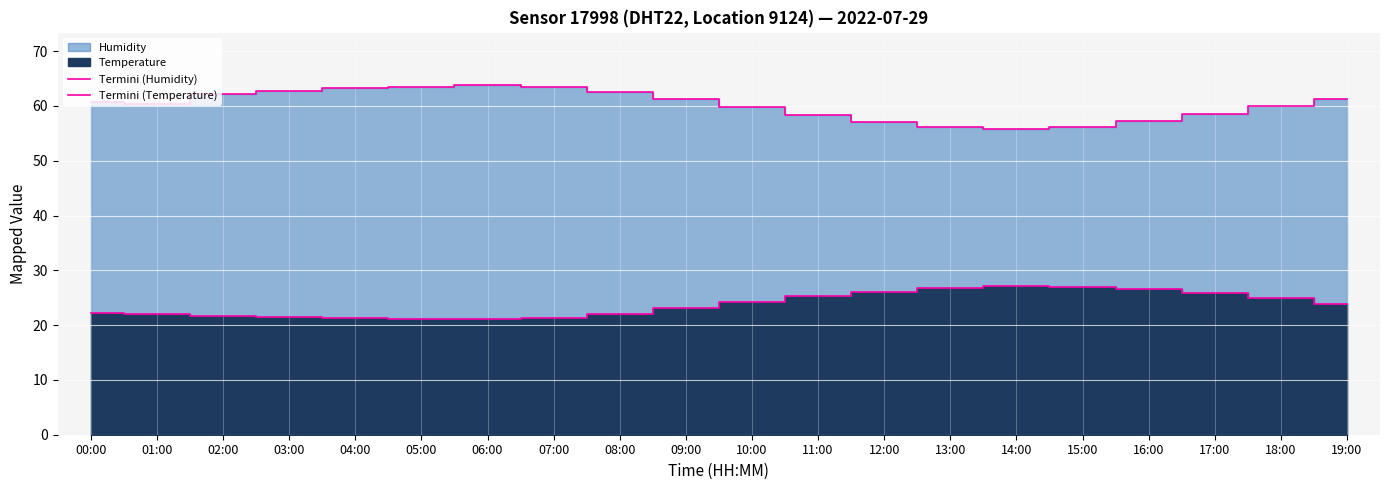

Is the value of Termini (Temperature) at 07:00 greater than the value of Termini (Humidity) at 18:00?

No